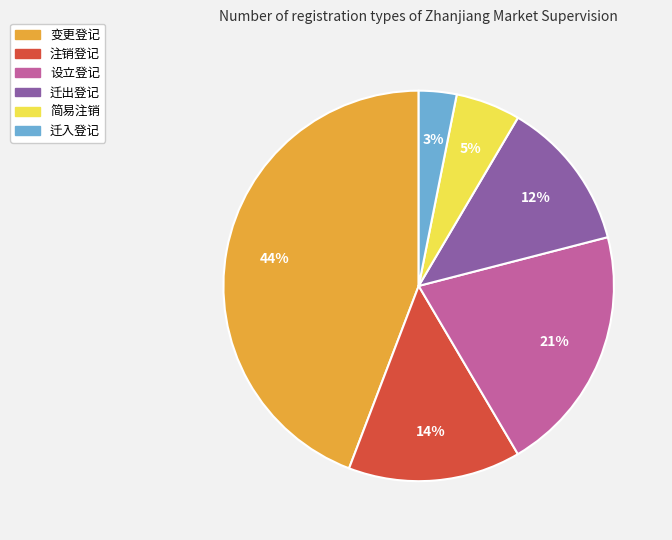

Count the number of slices in the pie.

6